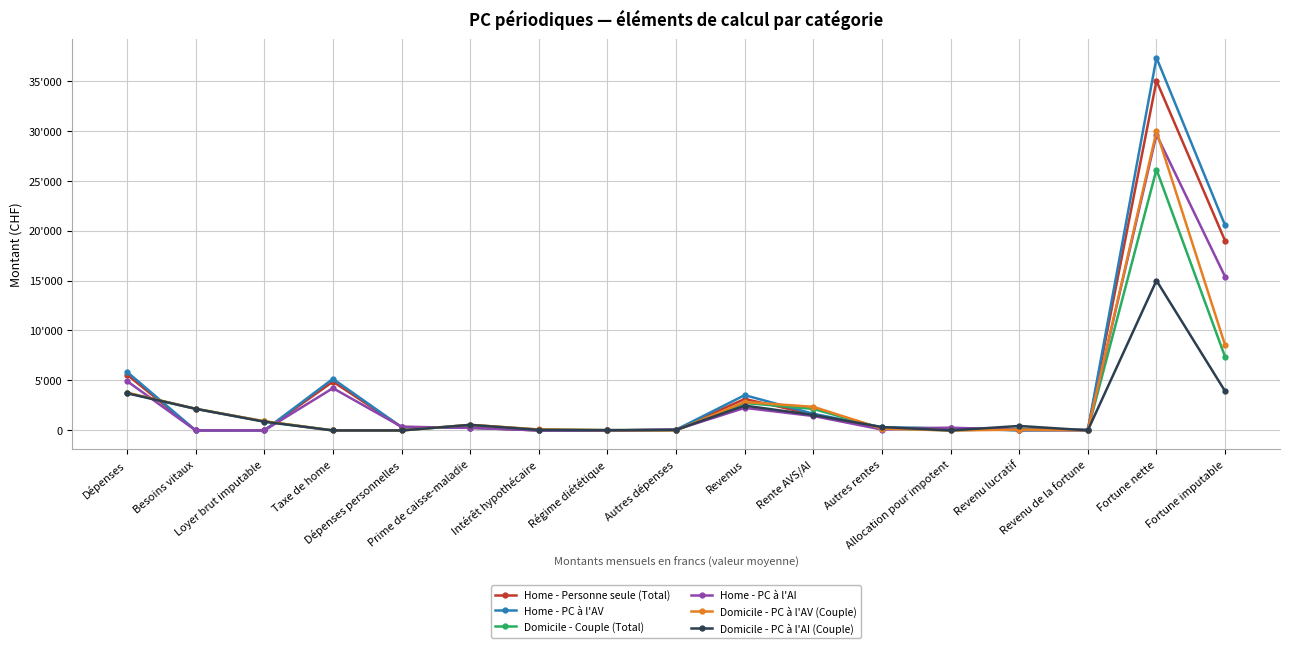

Does the chart have visible grid lines?

Yes